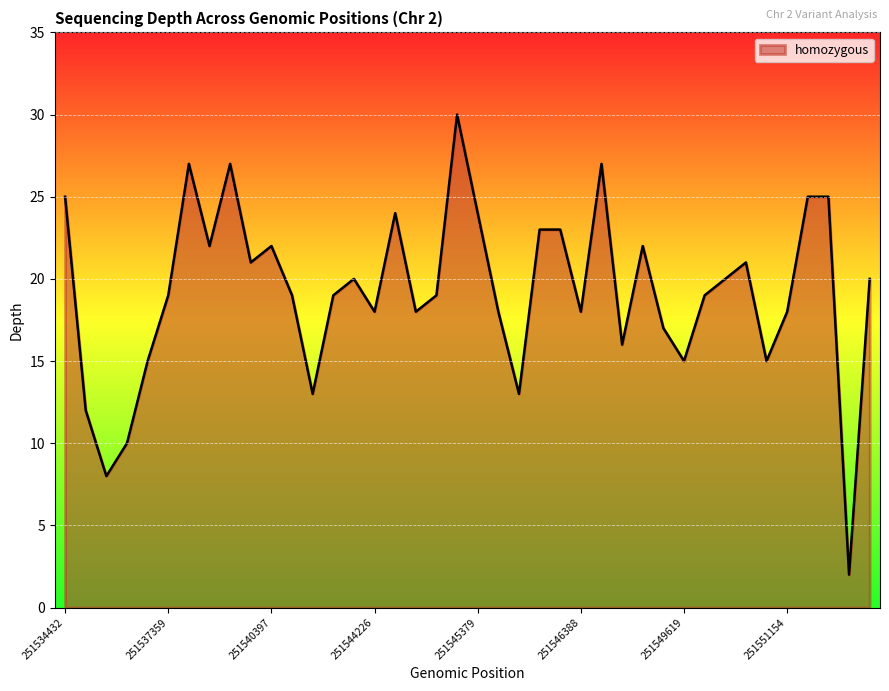

What is the maximum value shown in the chart?

30